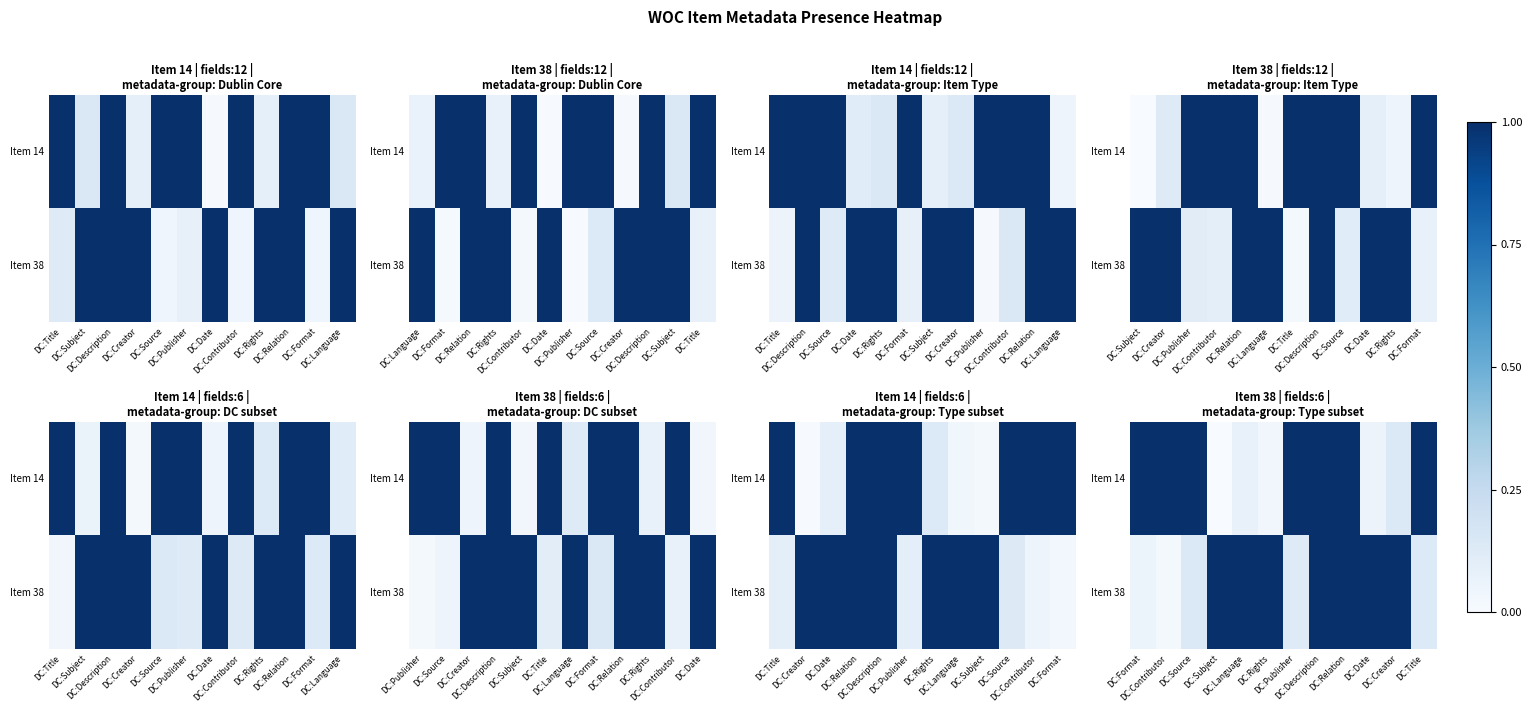

True or false: Item 14 has a value of 1.4 at DC:Publisher.

False